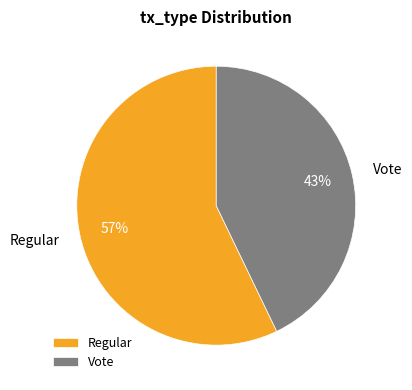

What is the smallest slice in the pie chart?

Vote